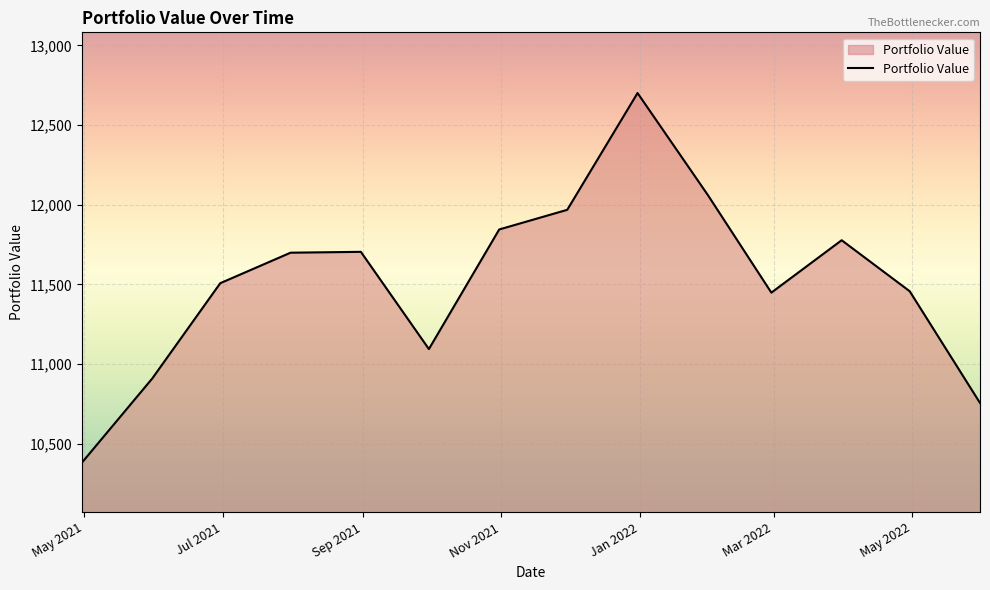

What is the difference between the maximum and minimum values?

2319.3